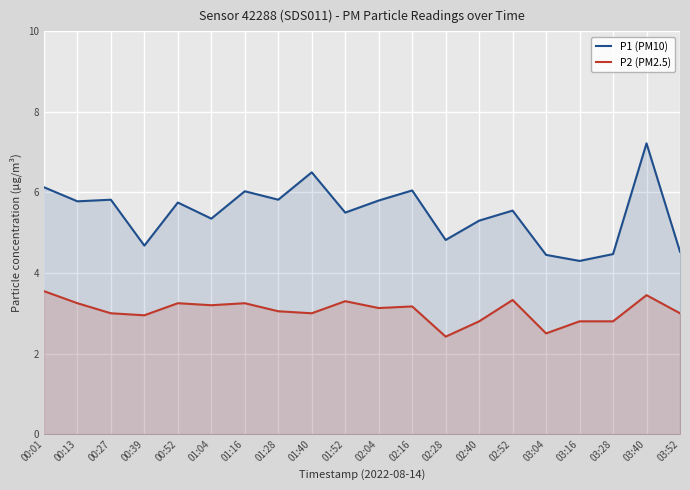

Is the value of P2 (PM2.5) at 02:28 greater than the value of P1 (PM10) at 01:04?

No